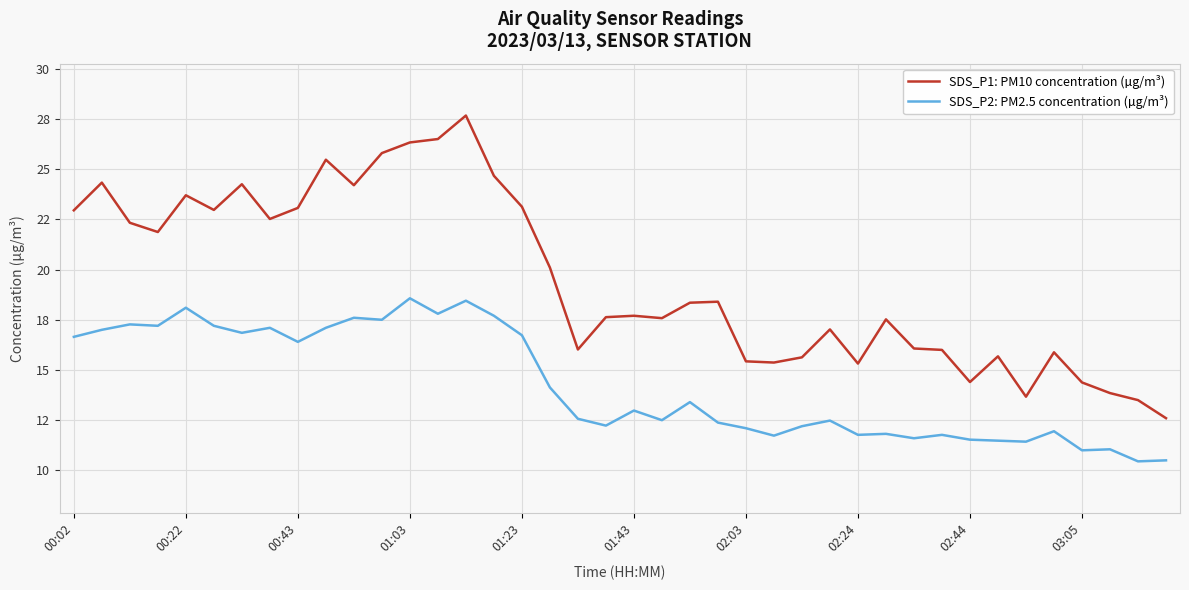

What is the difference between the maximum and minimum values in the SDS_P1: PM10 concentration (µg/m³) series?

15.1